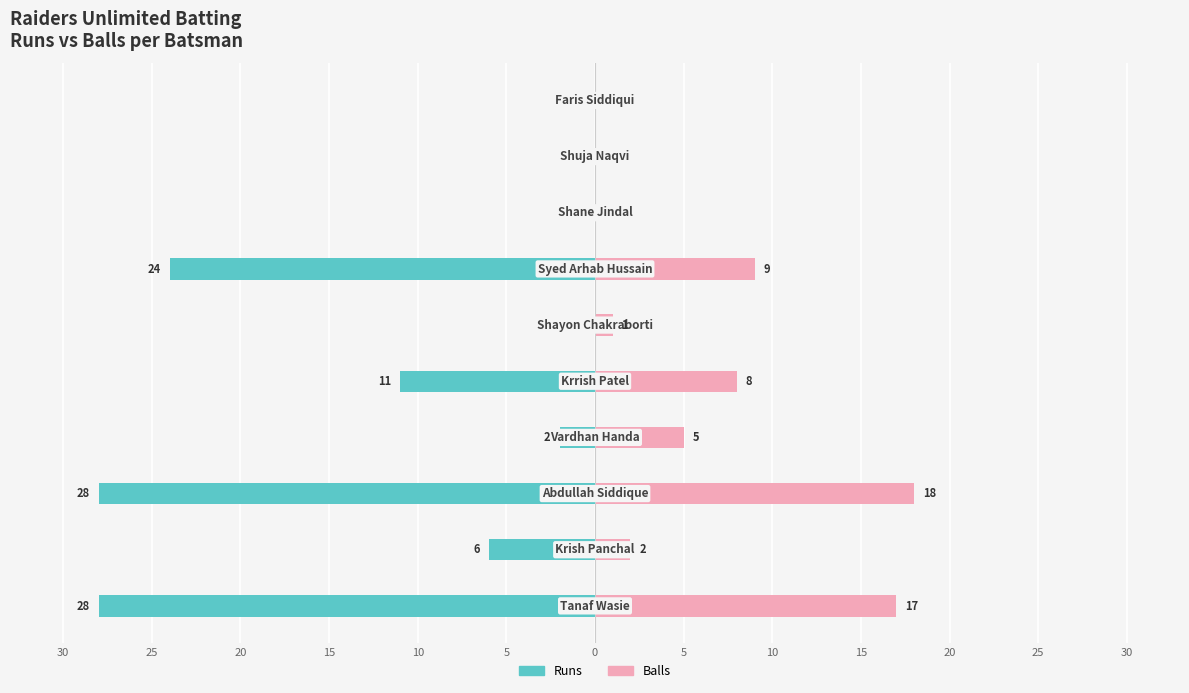

What is the average value of the Runs series?

-10